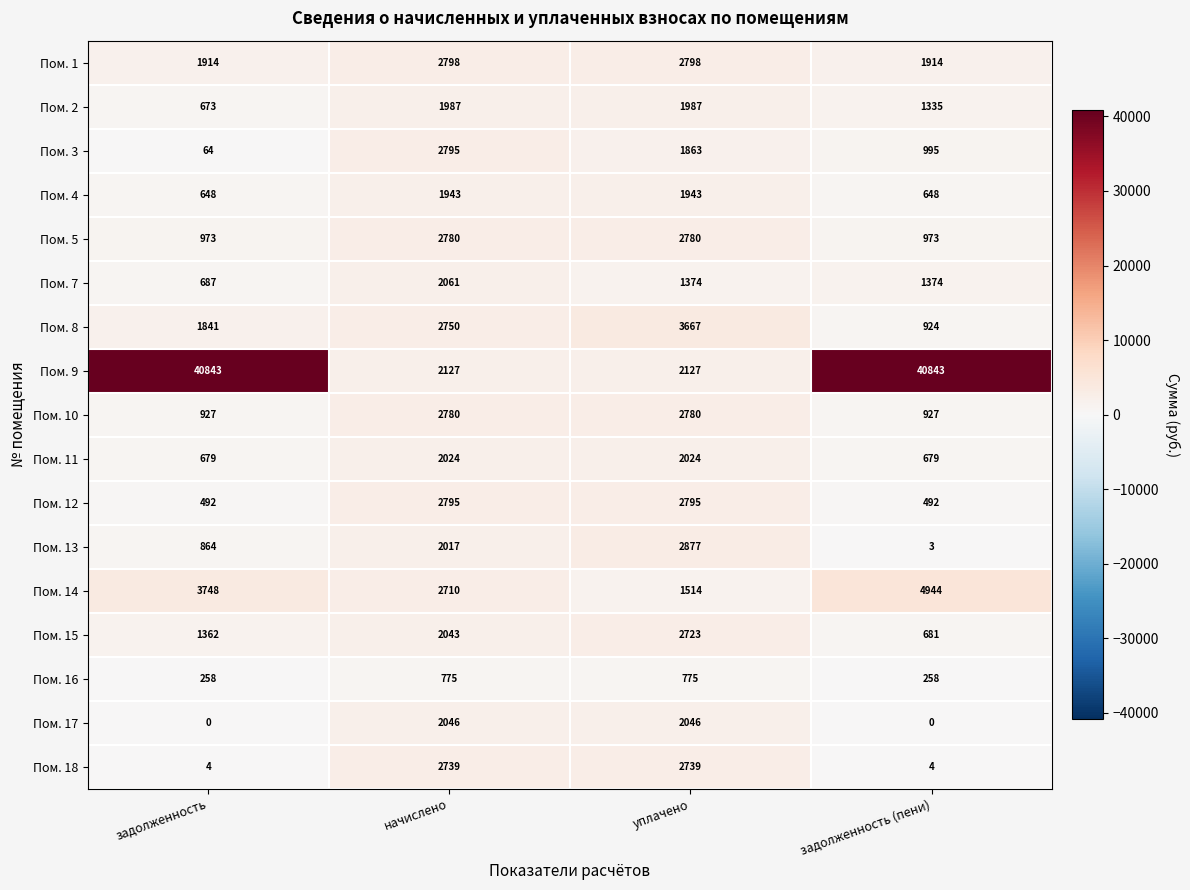

What is the lowest value of the Пом. 5 series?

973